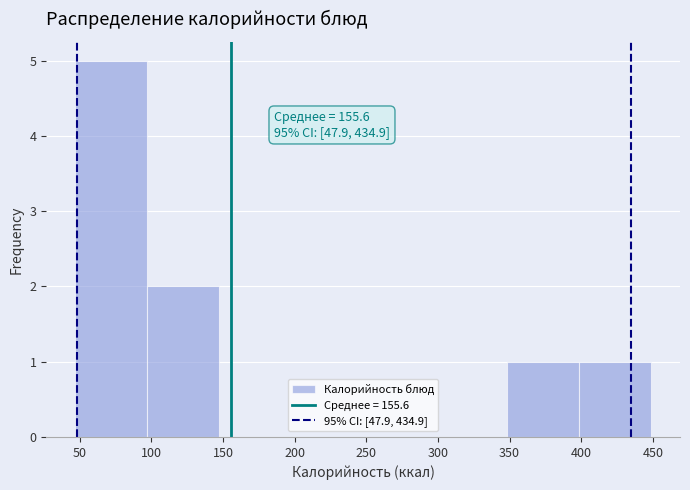

Over which range of the x-axis is the bar tallest?

45 to 95